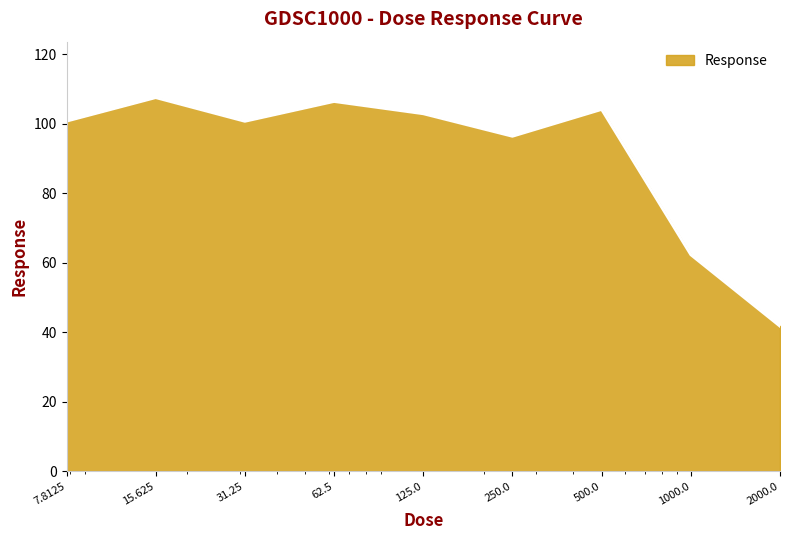

What is the difference between the maximum and minimum values?

65.8